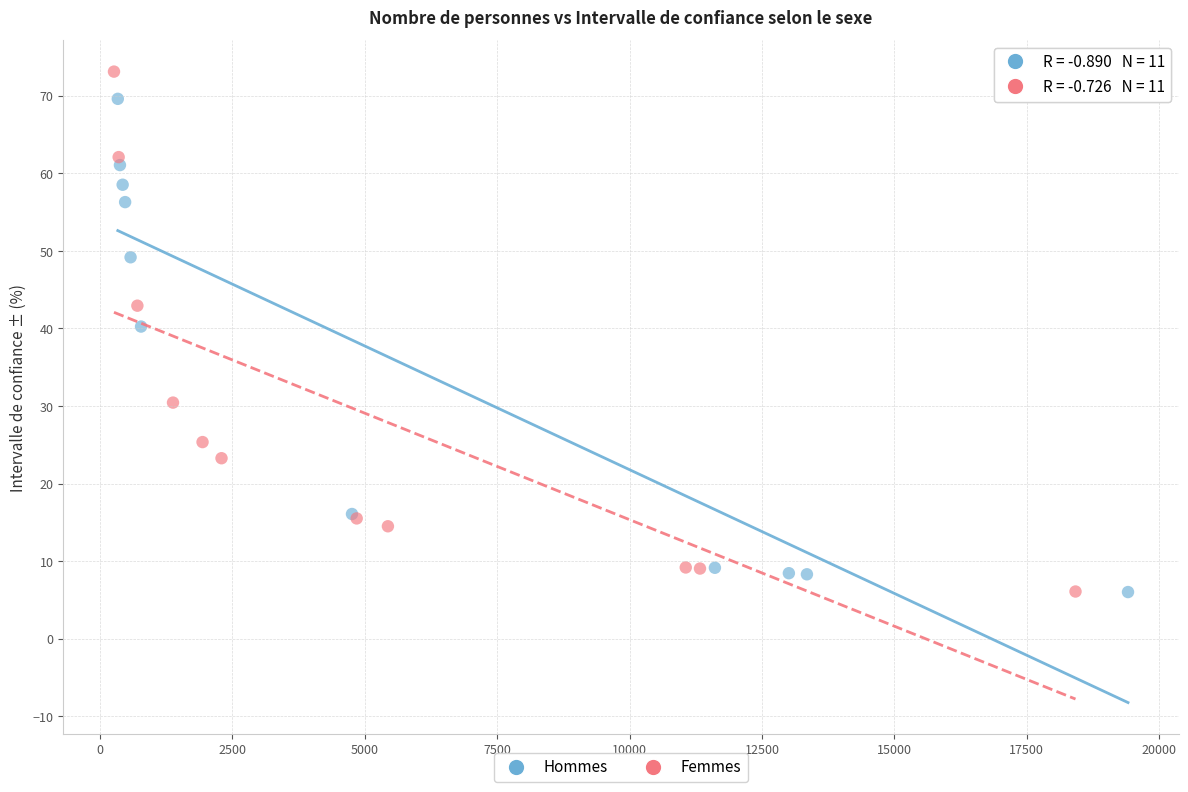

Which series has the widest spread of Y values?

Femmes